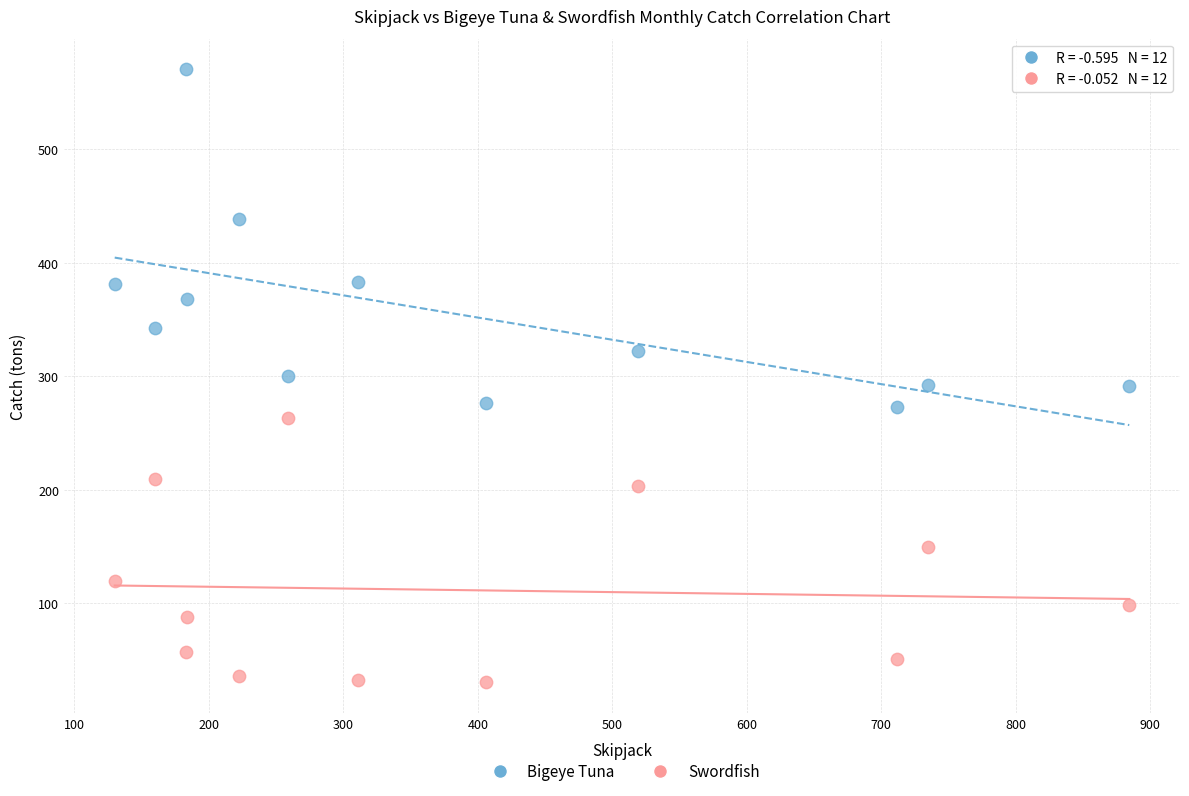

Which series has the widest spread of Y values?

Bigeye Tuna